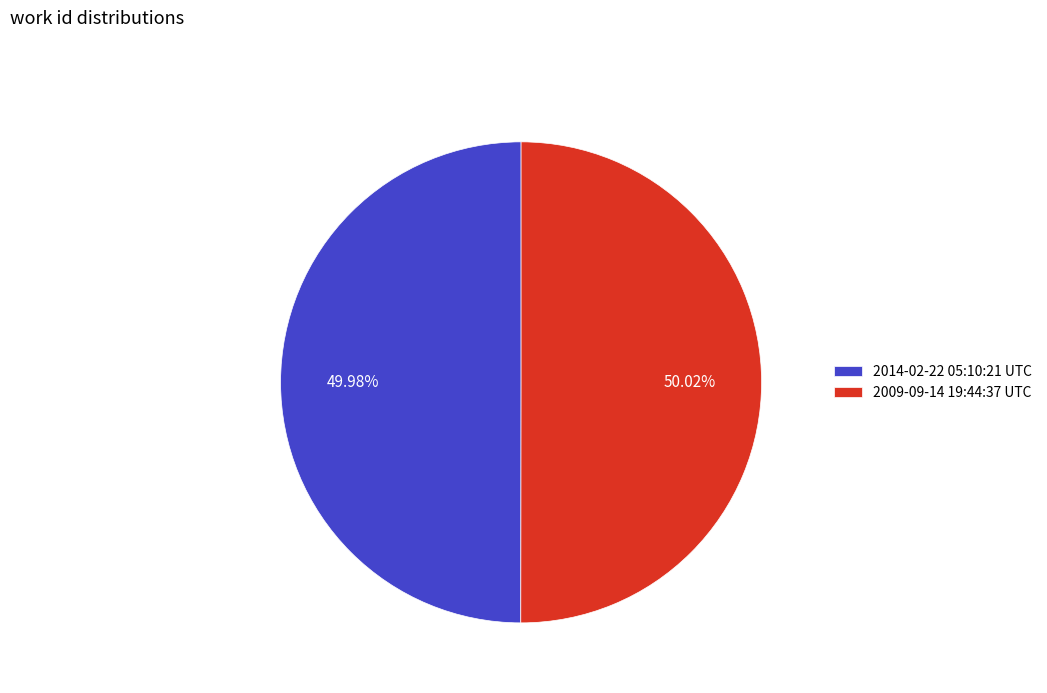

What percentage is NOT represented by 2009-09-14 19:44:37 UTC?

50.0%